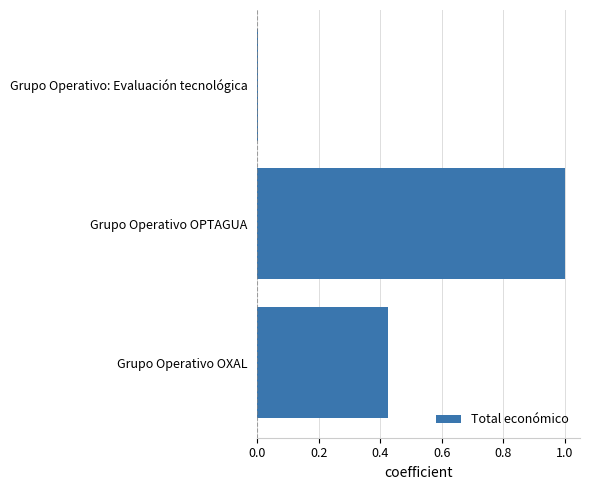

Which has a higher value, Grupo Operativo: Evaluación tecnológica or Grupo Operativo OXAL?

Grupo Operativo OXAL